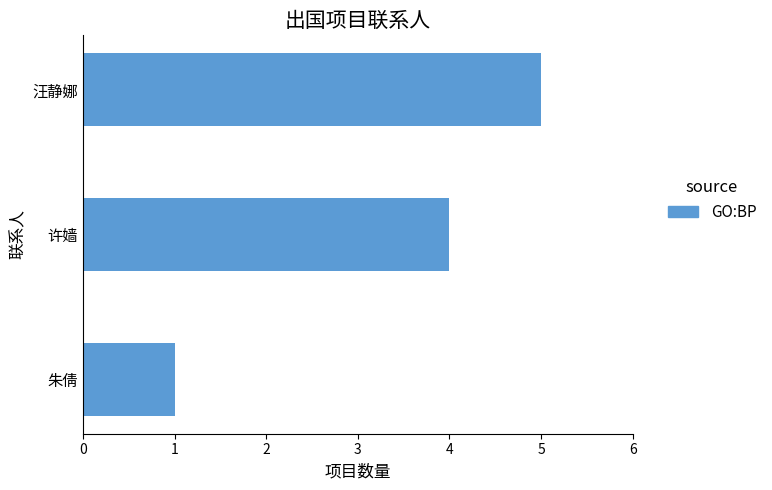

Reading bottom to top, list all the values displayed in this chart.

1	4	5